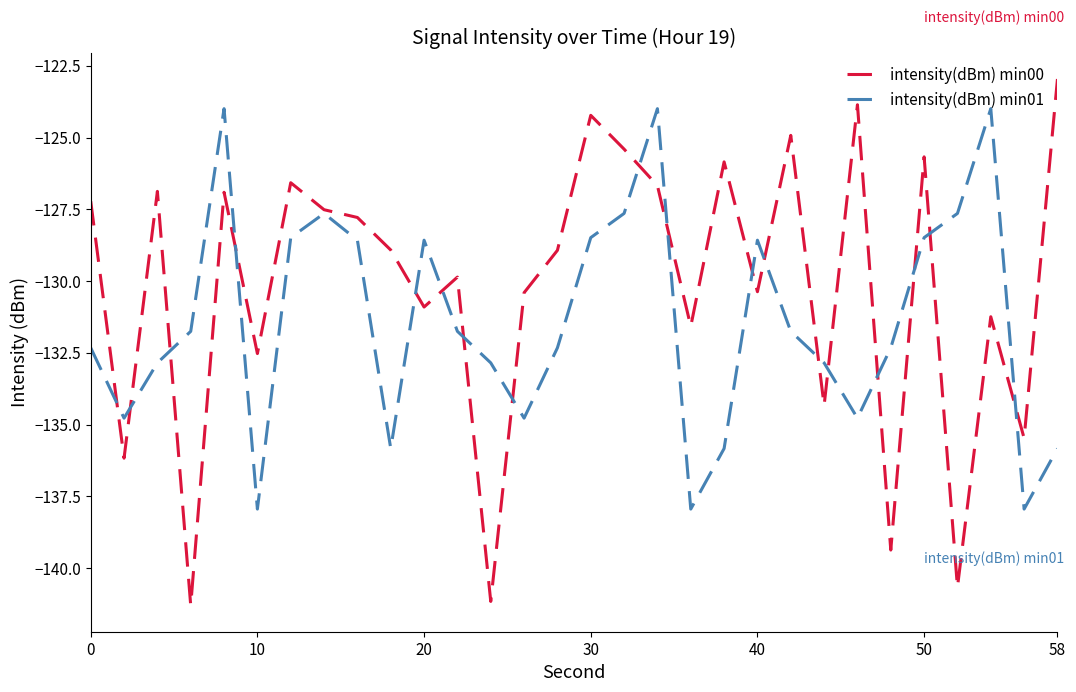

What is the minimum value for intensity(dBm) min01?

-137.9